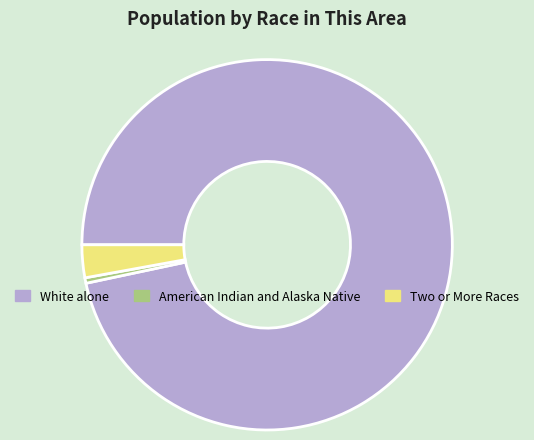

Combined, do American Indian and Alaska Native and Two or More Races account for over 50%?

No